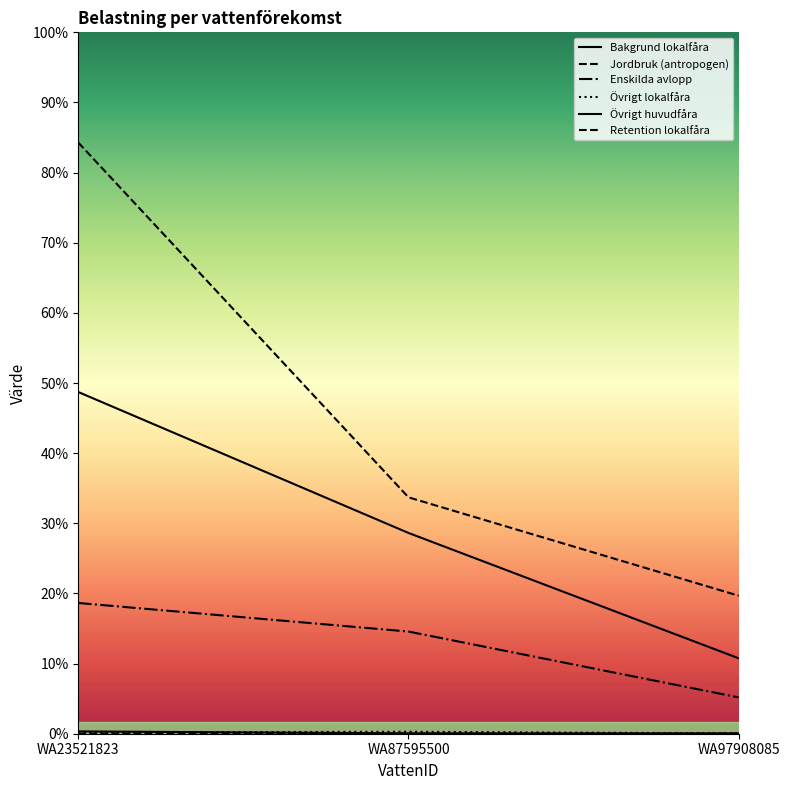

Is this an area chart (filled region under the line)?

No